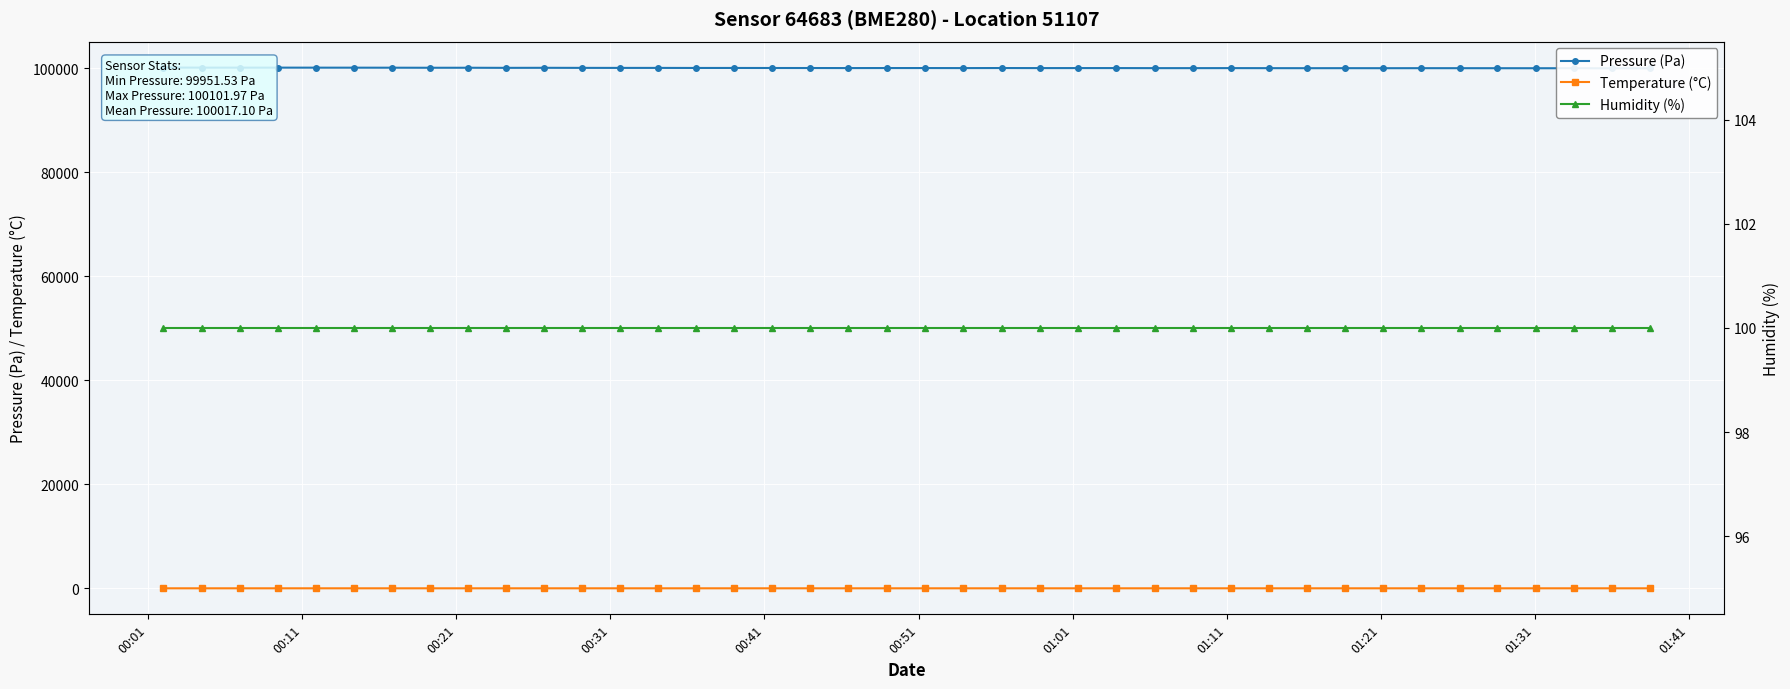

How many data points in Pressure (Pa) are above 100007?

20